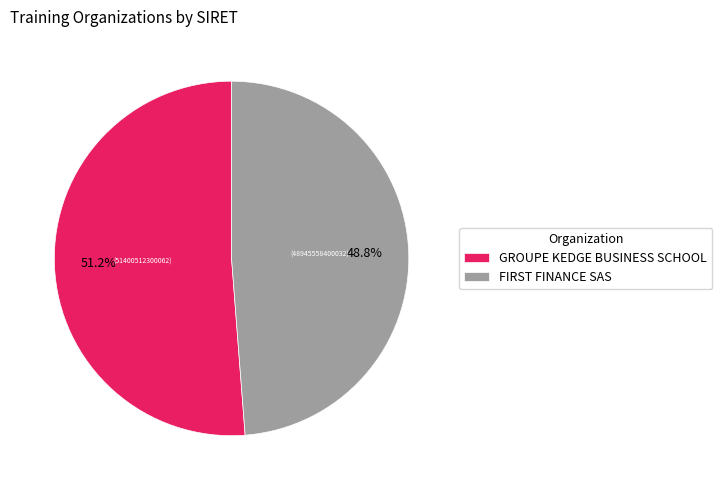

How many segments does this pie chart have?

2